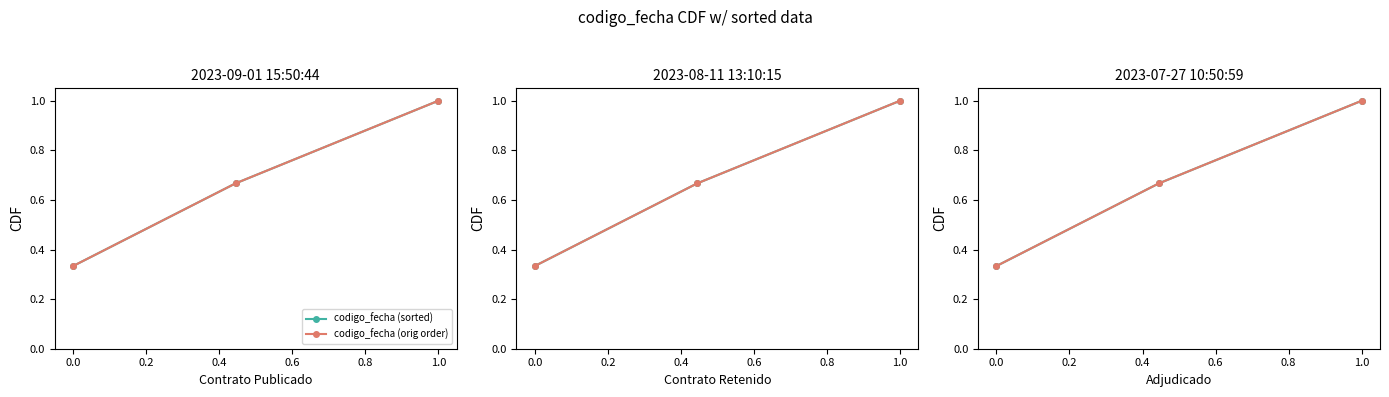

What is the total value across all series at 0.0?

1.3